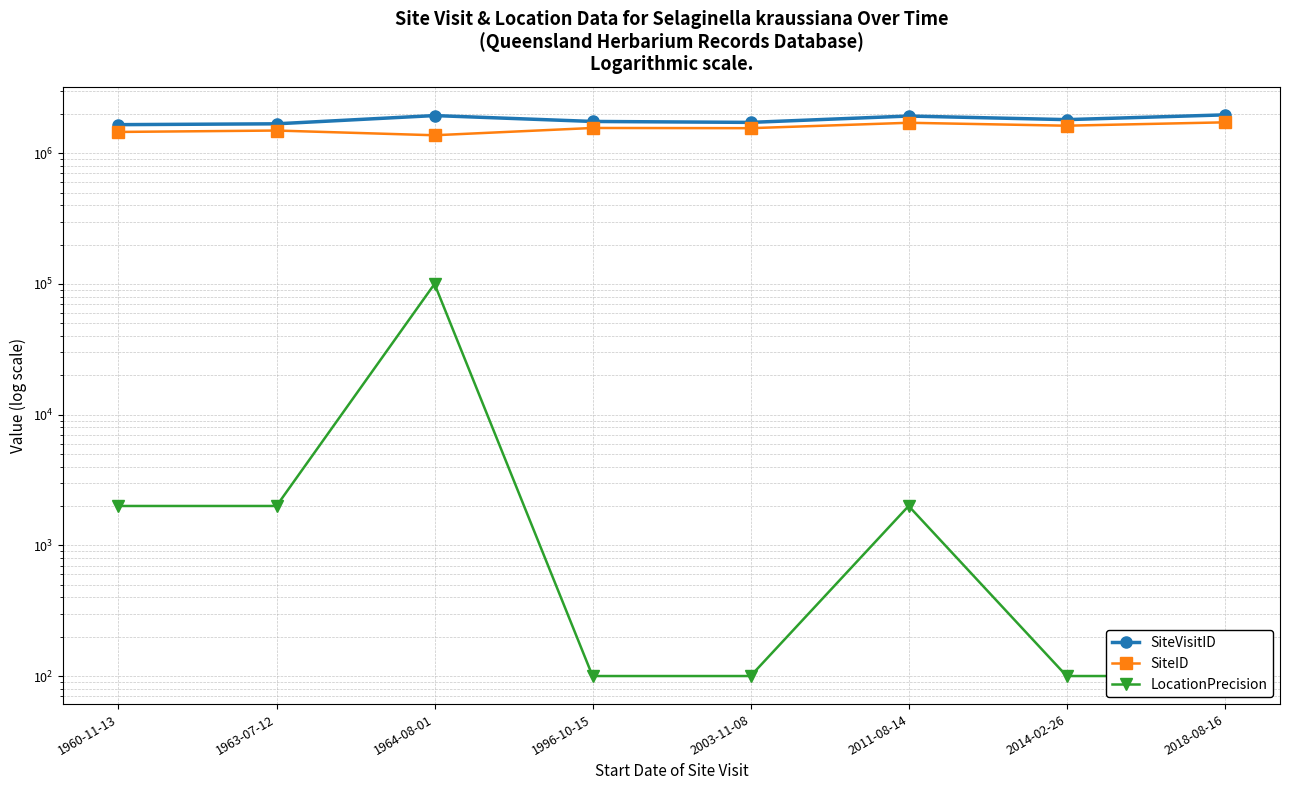

Is this an area chart (filled region under the line)?

No